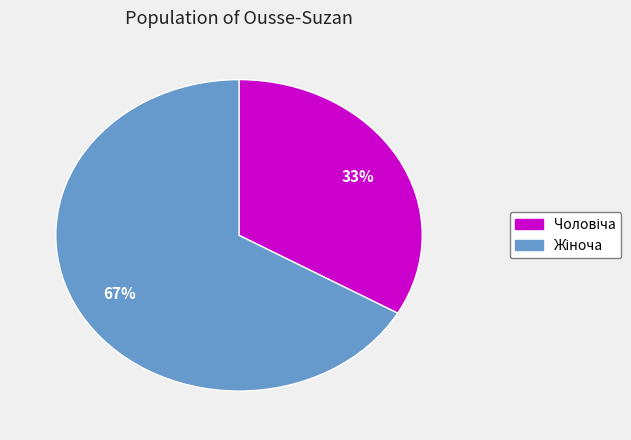

To the nearest percent, what is the average slice percentage?

50%